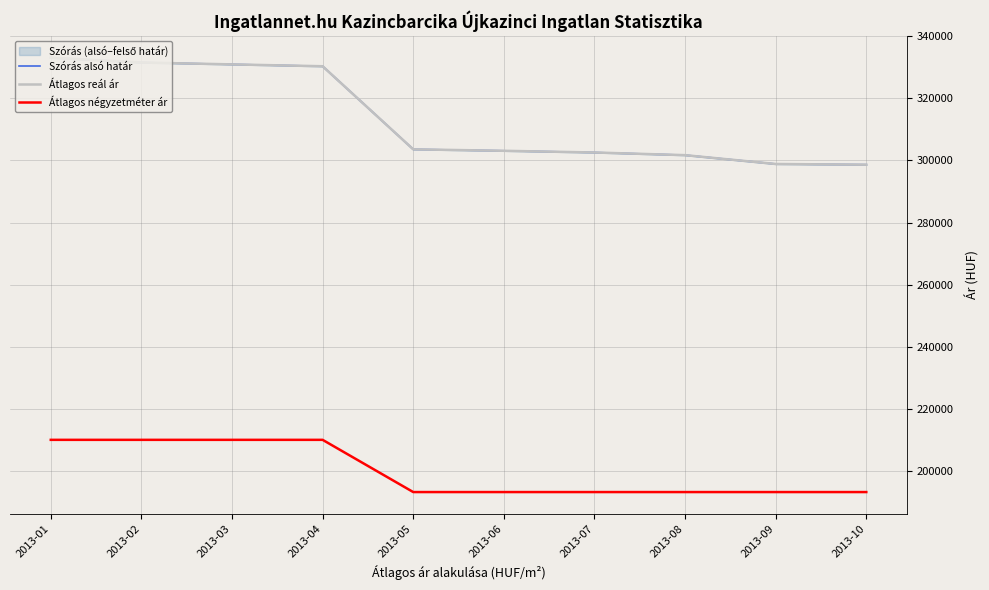

What is the sum of the Szórás alsó határ values at 2013-05 and 2013-07?

606153